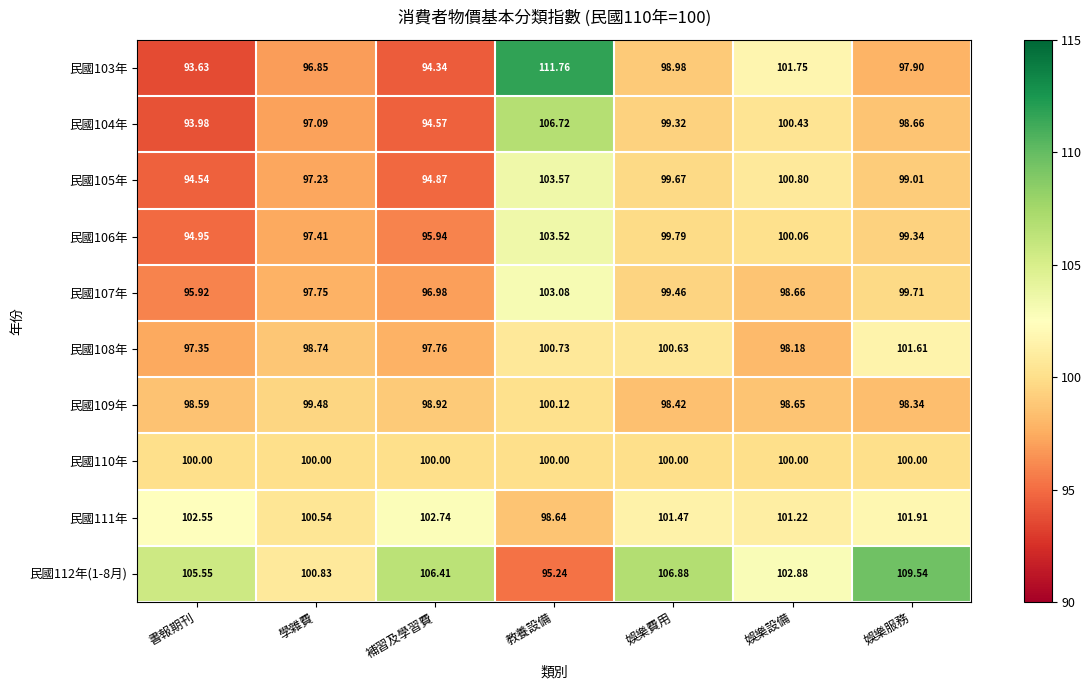

Where does the 民國112年(1-8月) series first go above 105?

書報期刊